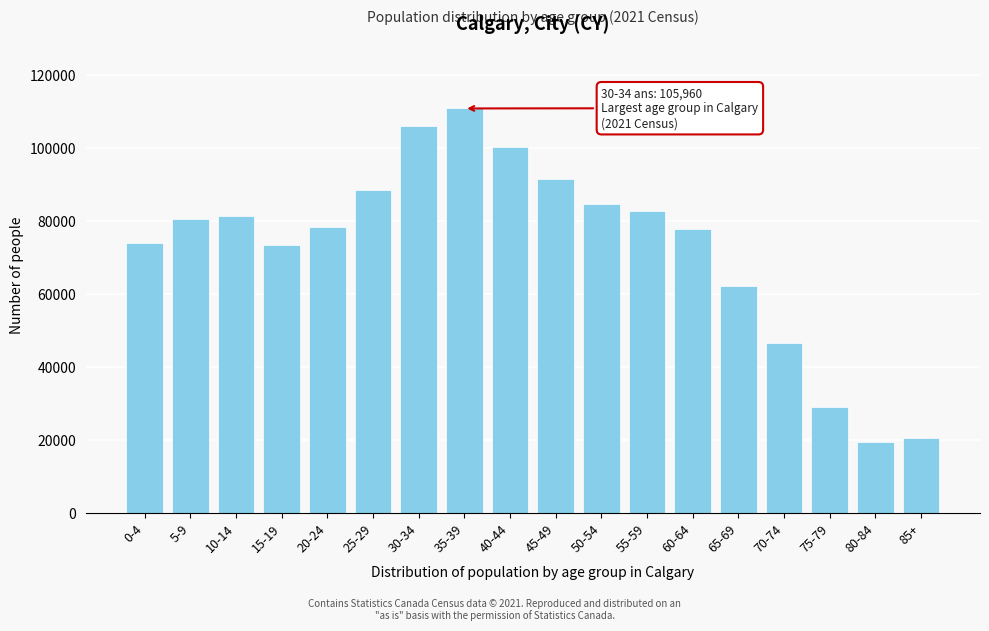

Is it true that the value at 65-69 is 62120?

True